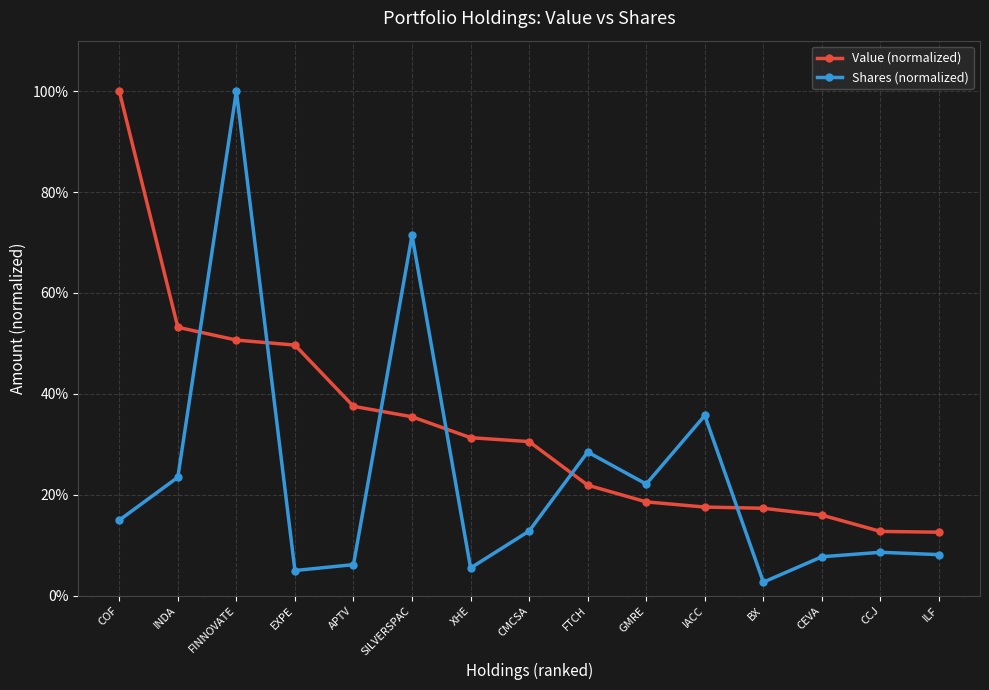

Reading right to left, what are all the values shown in this chart?

Value (normalized): ILF=0.1	CCJ=0.1	CEVA=0.2	BX=0.2	IACC=0.2	GMRE=0.2	FTCH=0.2	CMCSA=0.3	XHE=0.3	SILVERSPAC=0.4	APTV=0.4	EXPE=0.5	FINNOVATE=0.5	INDA=0.5	COF=1.0
Shares (normalized): ILF=0.1	CCJ=0.1	CEVA=0.1	BX=0.0	IACC=0.4	GMRE=0.2	FTCH=0.3	CMCSA=0.1	XHE=0.1	SILVERSPAC=0.7	APTV=0.1	EXPE=0.0	FINNOVATE=1.0	INDA=0.2	COF=0.1